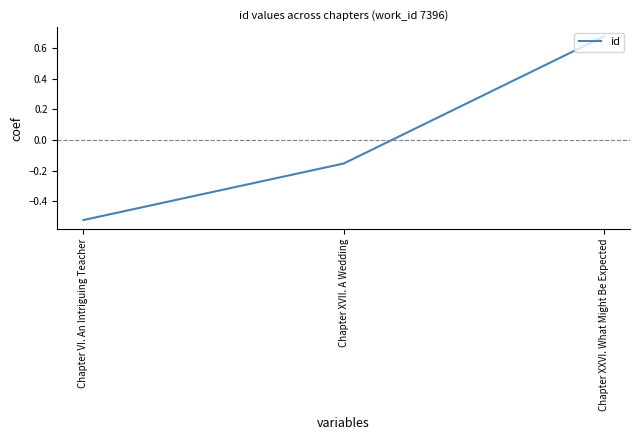

How many negative values are there?

2